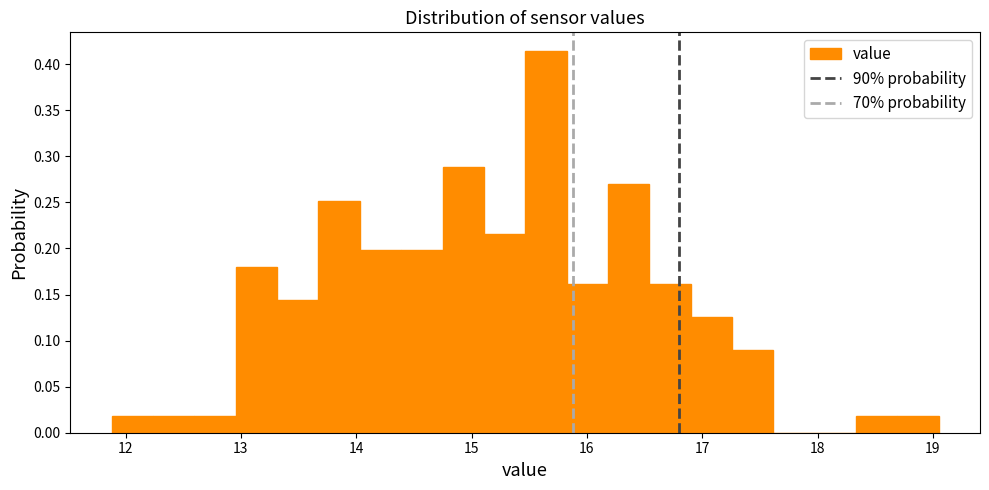

Read against the x-axis, roughly where is the centre of the tallest bar?

15.6